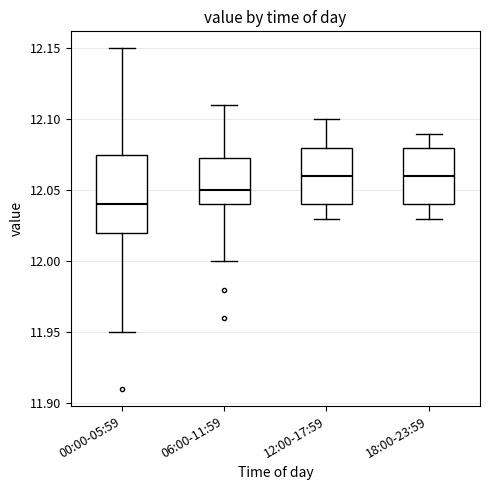

Comparing the boxes themselves (not the whiskers), which one is the tallest?

00:00-05:59